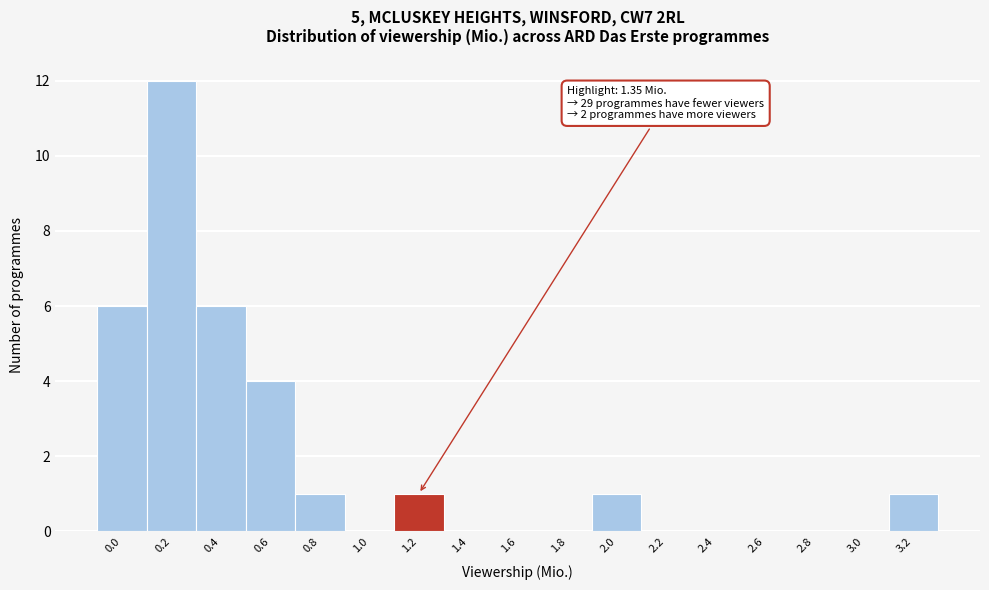

Reading left to right, extract all data points from this chart.

0.0=6	0.2=12	0.4=6	0.6=4	0.8=1	1.0=0	1.2=1	1.4=0	1.6=0	1.8=0	2.0=1	2.2=0	2.4=0	2.6=0	2.8=0	3.0=0	3.2=1